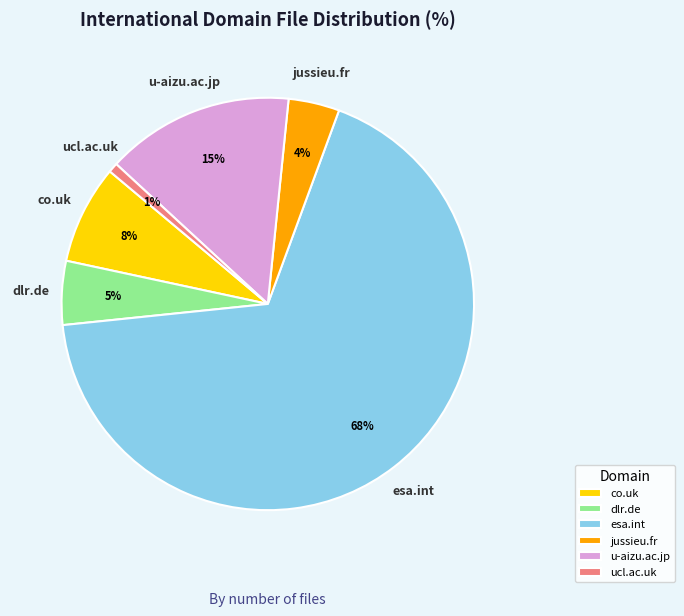

How many slices are in this pie chart?

6